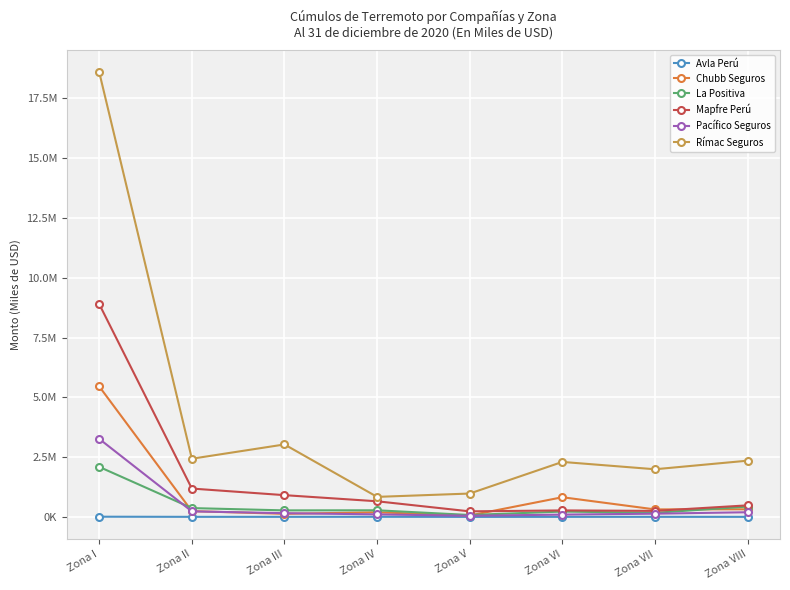

Is the value of Rímac Seguros at Zona VI greater than the value of Mapfre Perú at Zona II?

Yes